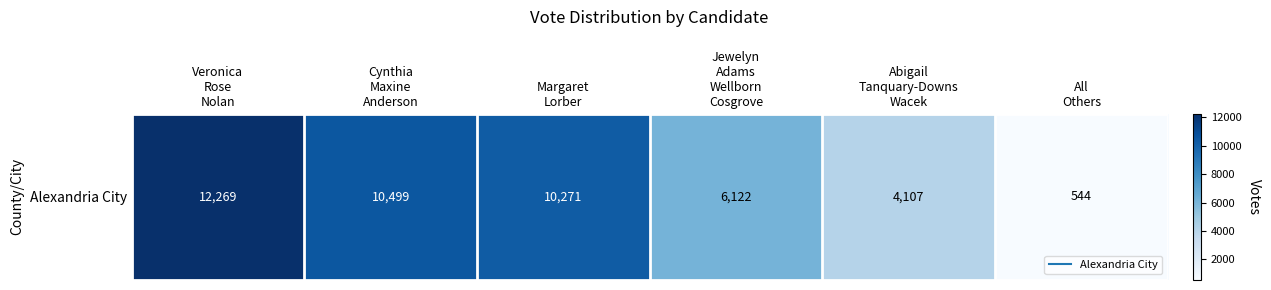

What is the ratio of the value at Cynthia
Maxine
Anderson to the value at Veronica
Rose
Nolan?

0.9